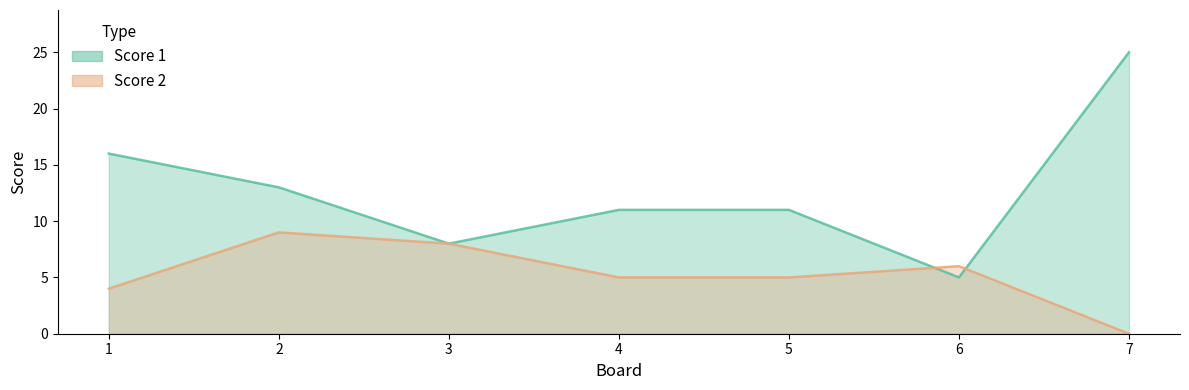

At which label does Score 1 reach its peak?

7